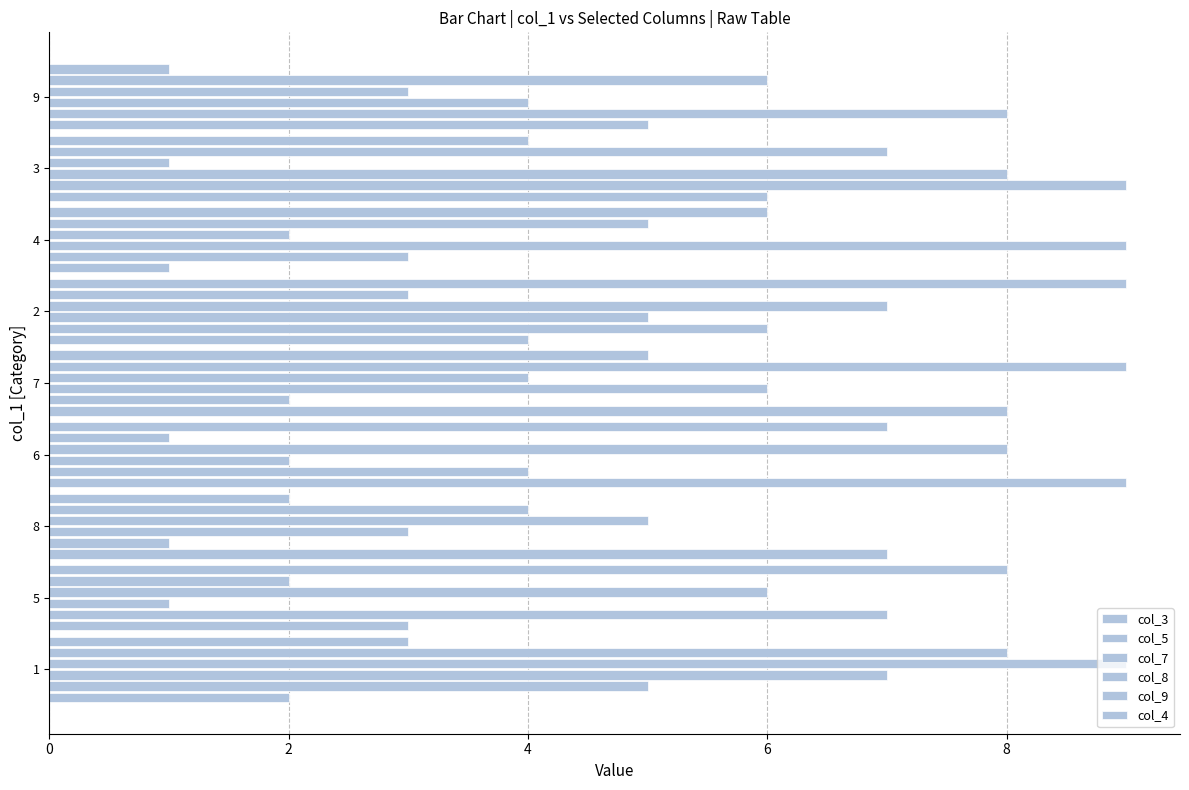

What is the minimum value for col_7?

1